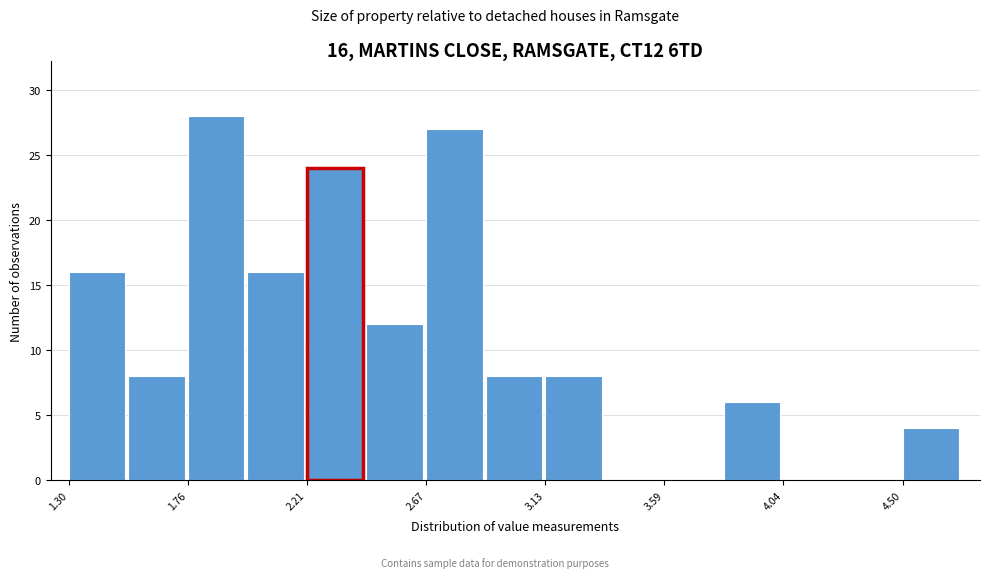

Over which range of the x-axis is the bar tallest?

1.75 to 2.00